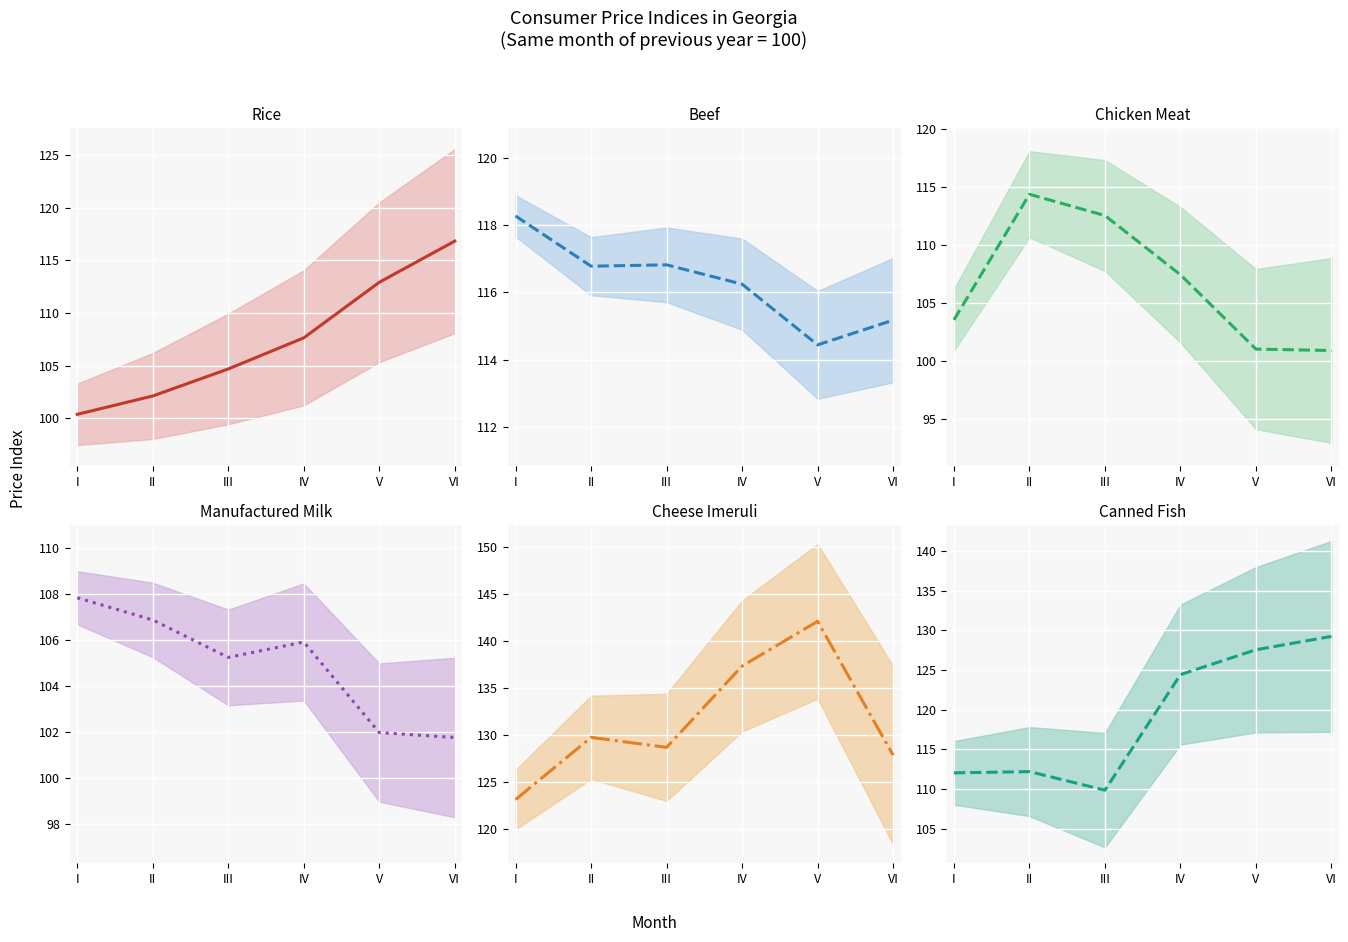

Which series has the largest total across all categories?

Cheese Imeruli